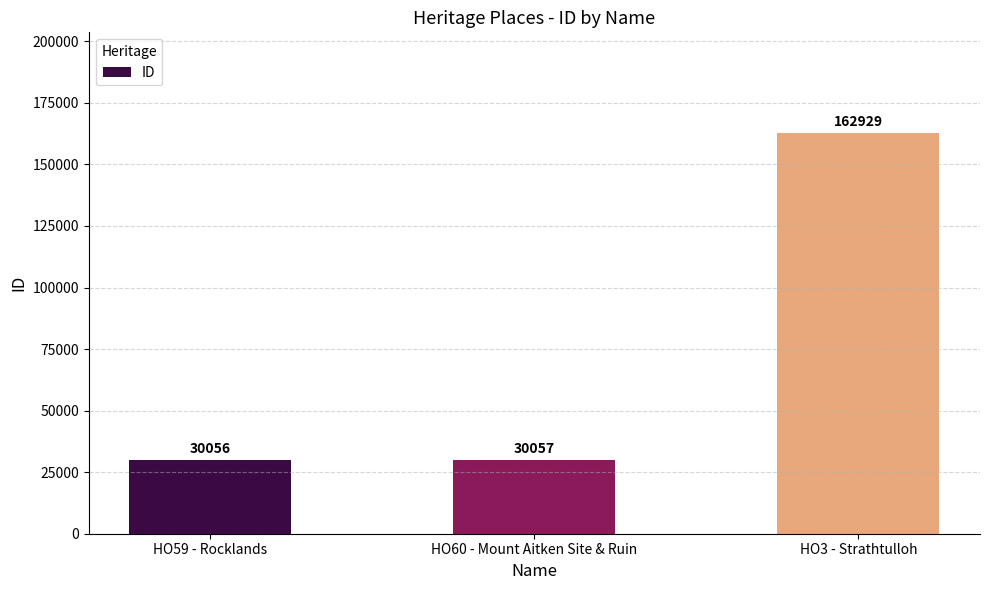

Reading right to left, extract all data points from this chart.

HO3 - Strathtulloh=162929	HO60 - Mount Aitken Site & Ruin=30057	HO59 - Rocklands=30056